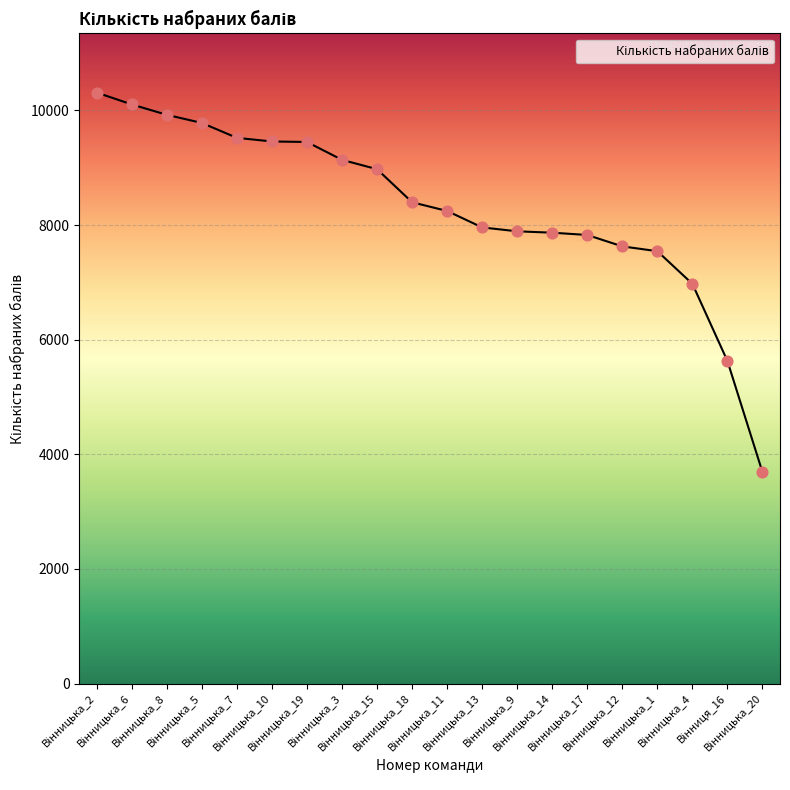

What is the greatest value displayed?

10312